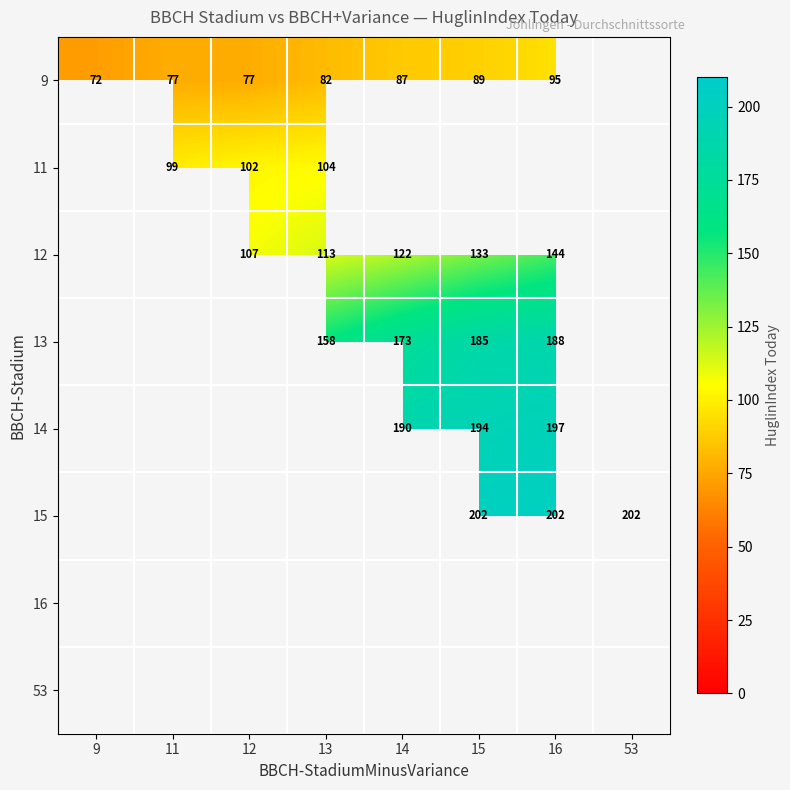

The 9 series shows 89 at 15. True or false?

True